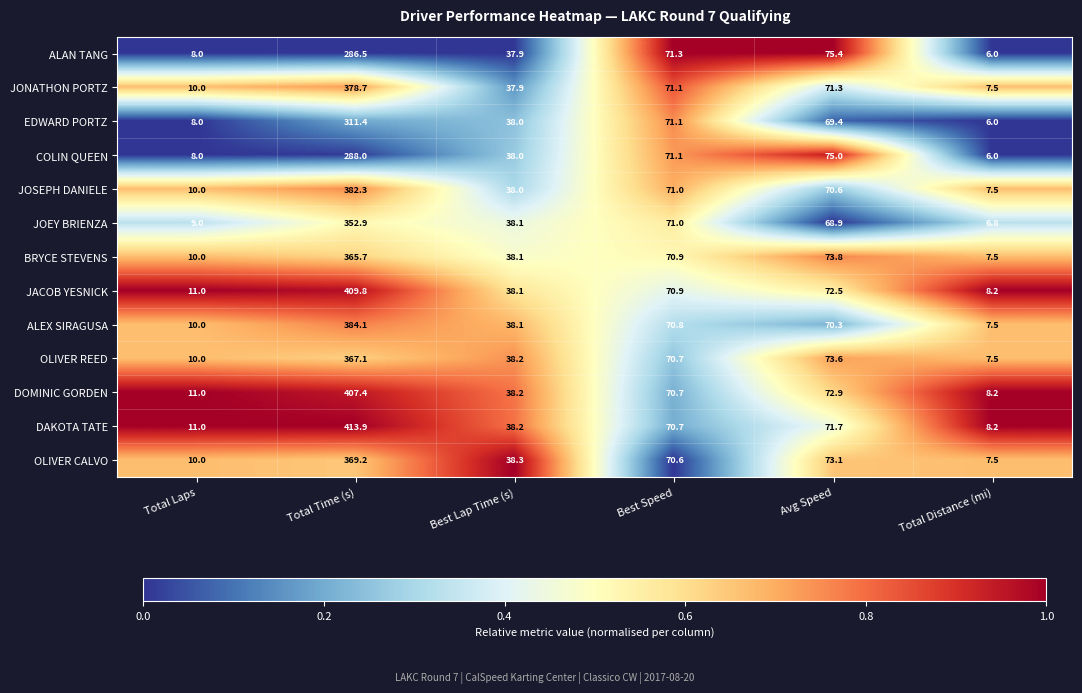

At which category is the sum across all series the highest?

Total Time (s)